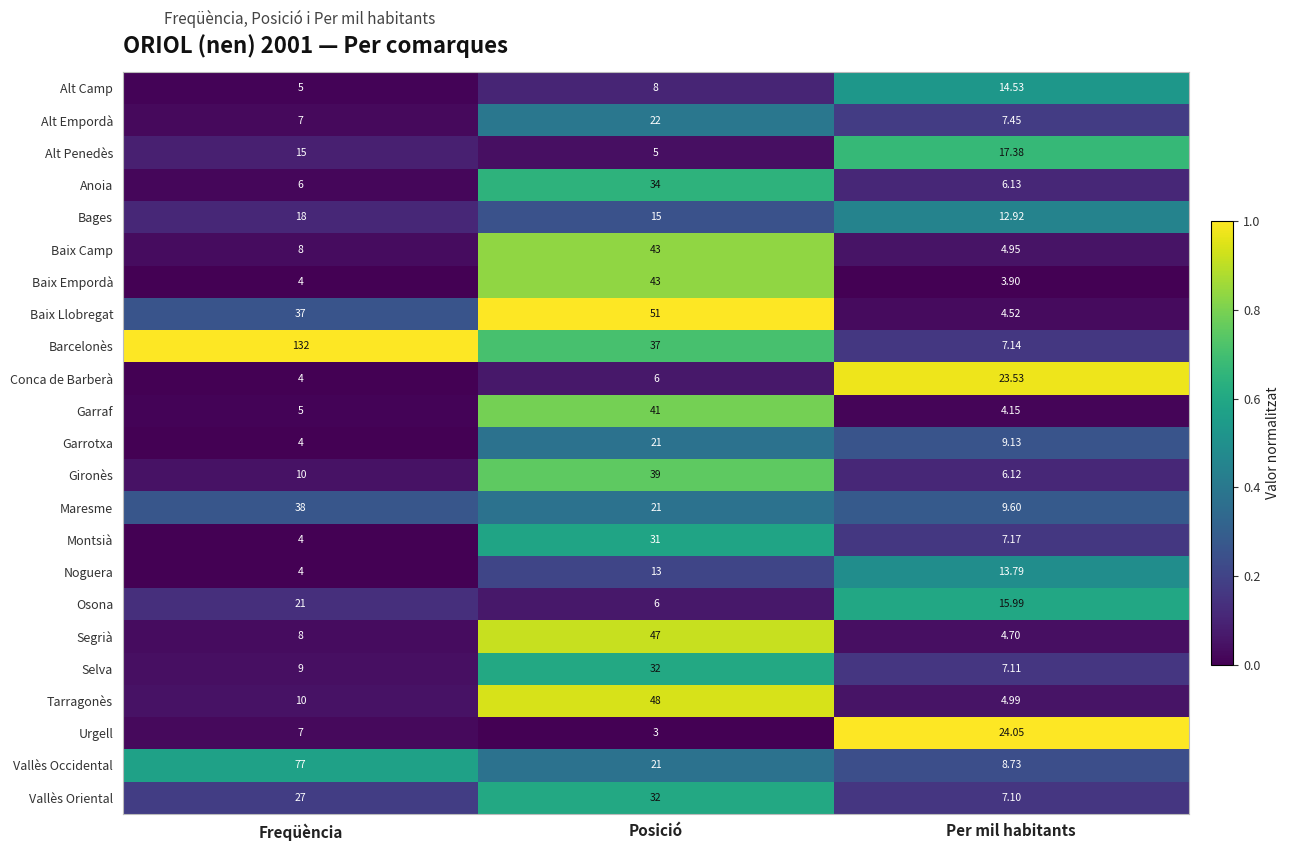

List the labels in order of Conca de Barberà value, smallest first.

Freqüència, Posició, Per mil habitants